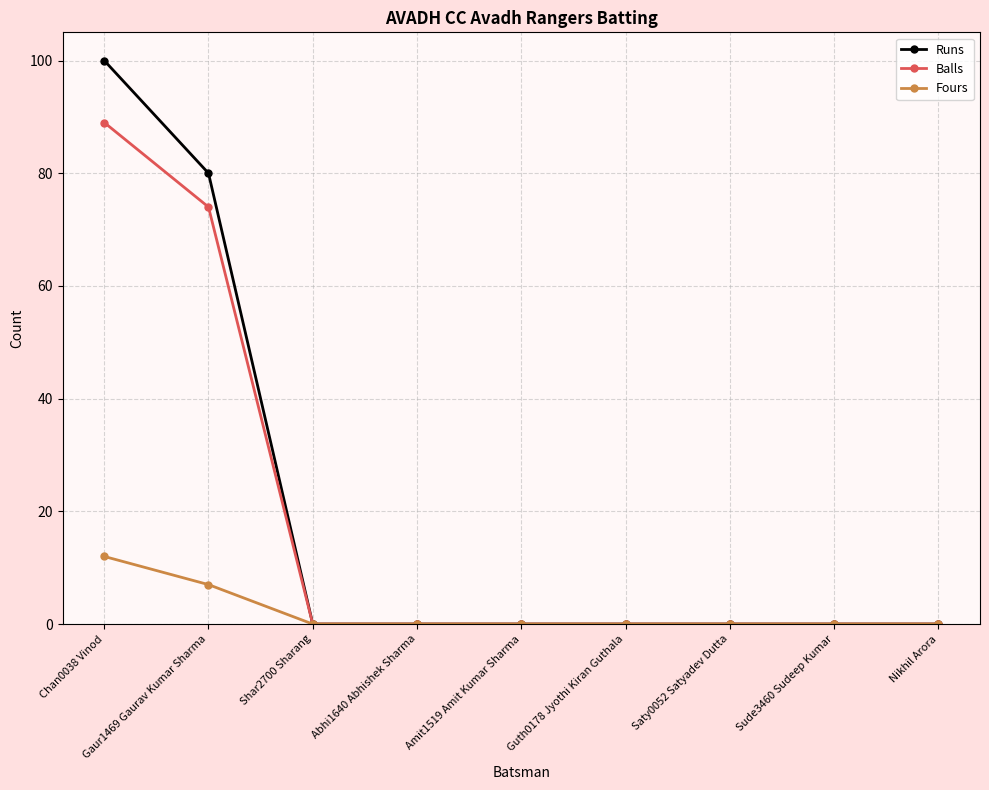

At which category is the sum across all series the highest?

Chan0038 Vinod